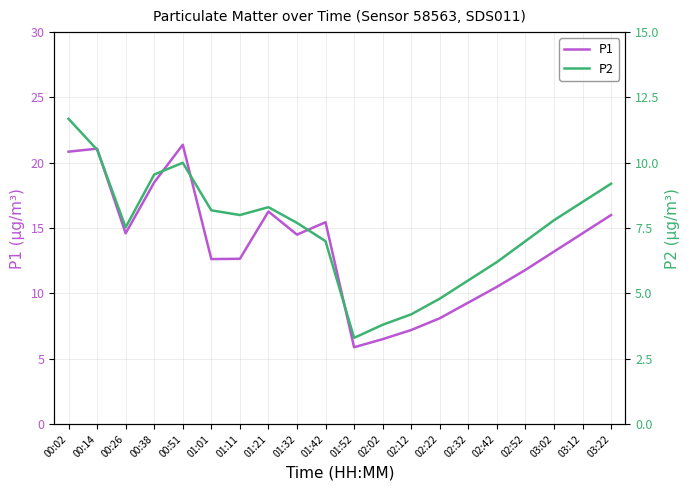

Between 00:26 and 01:52, which series saw the biggest shift?

P1